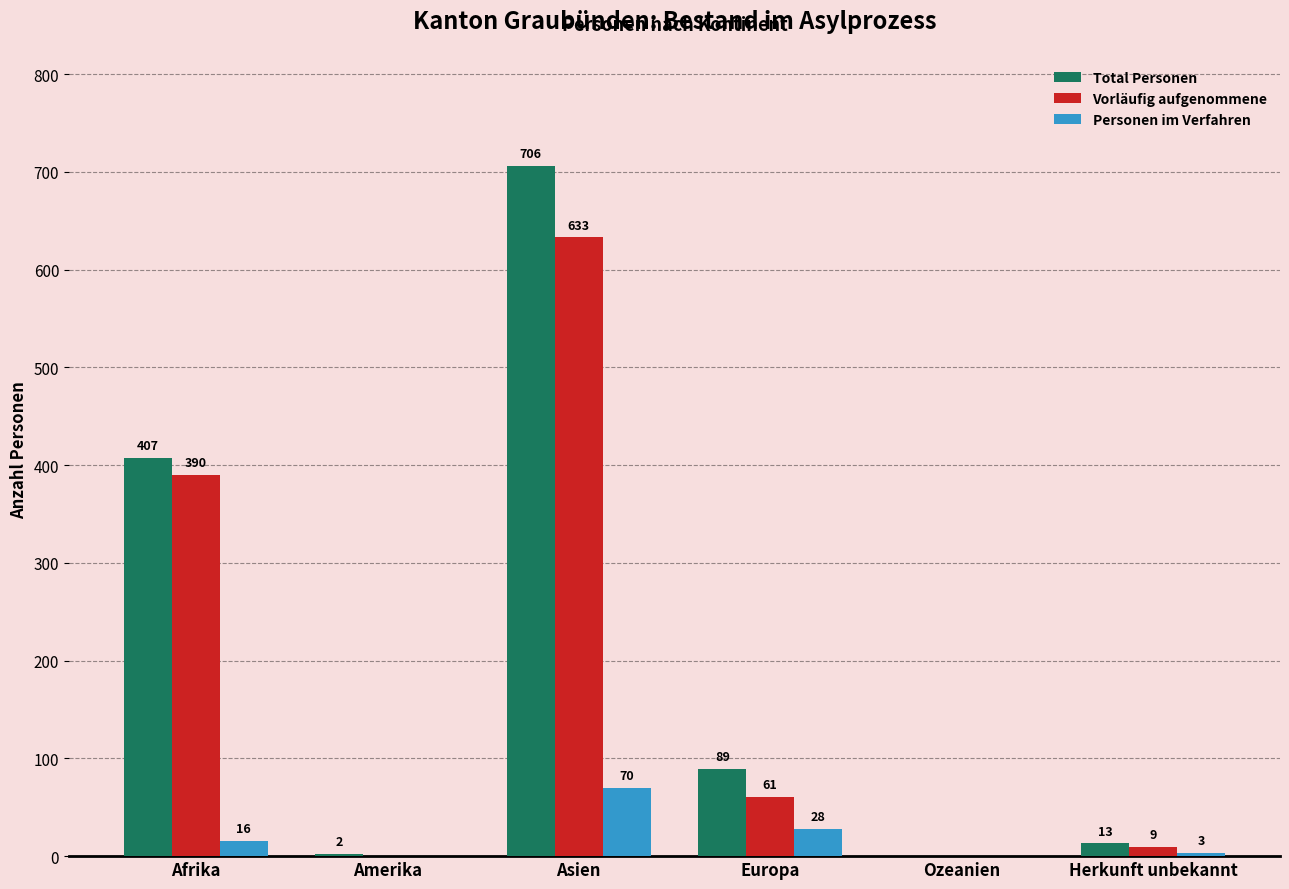

What is the difference between the Vorläufig aufgenommene values at Herkunft unbekannt and Ozeanien?

9